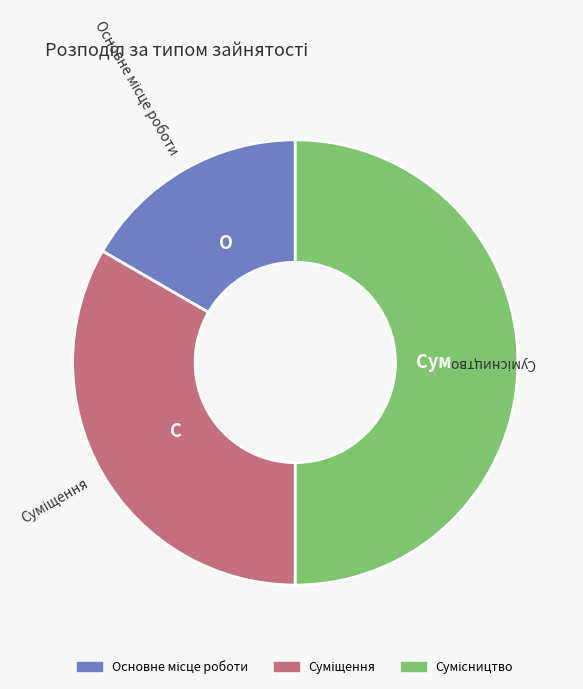

True or false: Суміщення accounts for 25% of the total.

False